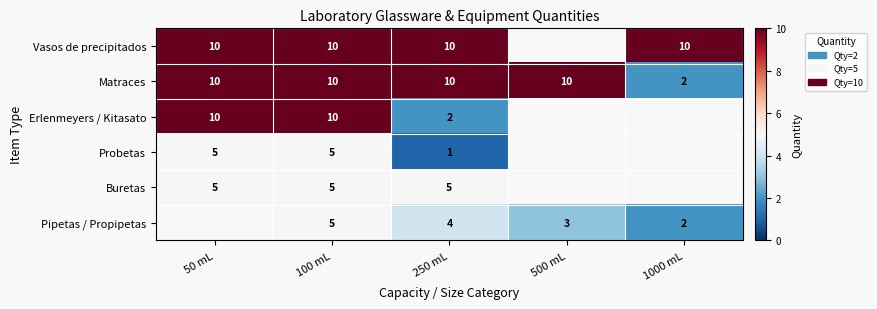

What is the sum of the Pipetas / Propipetas values at 1000 mL and 250 mL?

6